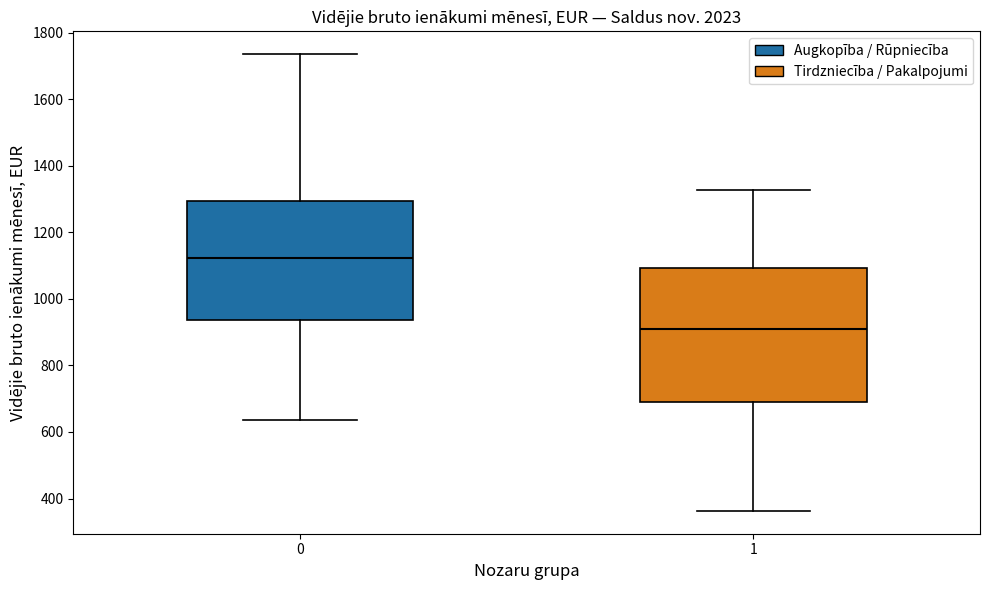

Where does the lower whisker of the box at x = 0 end on the y-axis? The values are not printed on the chart, so give them approximately, as read against the axis.

640